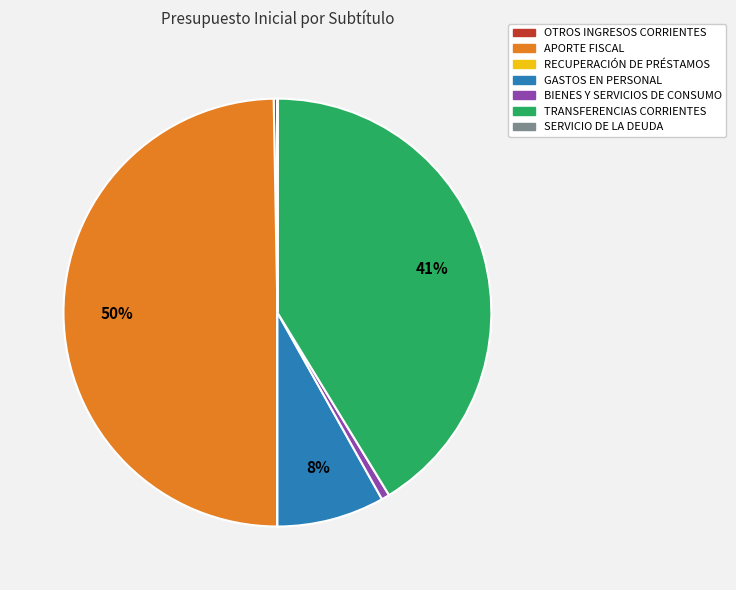

Does OTROS INGRESOS CORRIENTES represent more than half of the total?

No